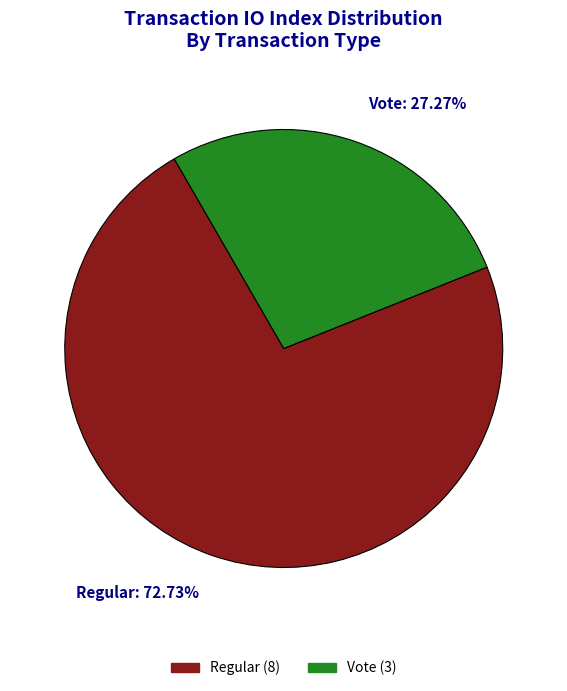

Rank the categories by value from lowest to highest.

Vote, Regular